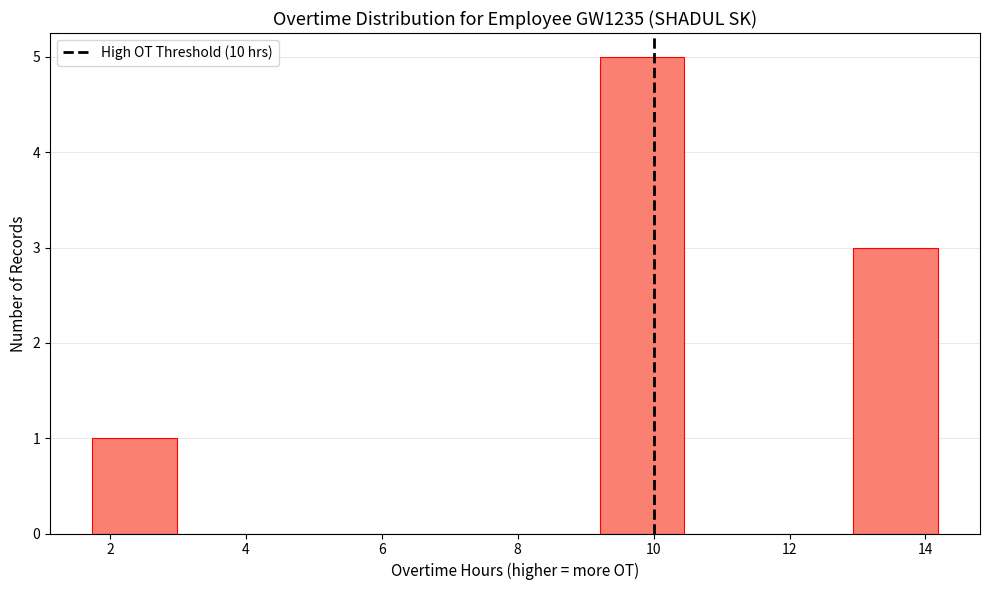

Reading left to right, list every bar in this chart as the range it spans on the x-axis followed by its height. Neither the bar edges nor the heights are printed on the chart, so give them approximately, as read against the axes.

1.8 to 3.0: 1
3.0 to 4.2: 0
4.2 to 5.4: 0
5.4 to 6.8: 0
6.8 to 8.0: 0
8.0 to 9.2: 0
9.2 to 10.4: 5
10.4 to 11.6: 0
11.6 to 13.0: 0
13.0 to 14.2: 3